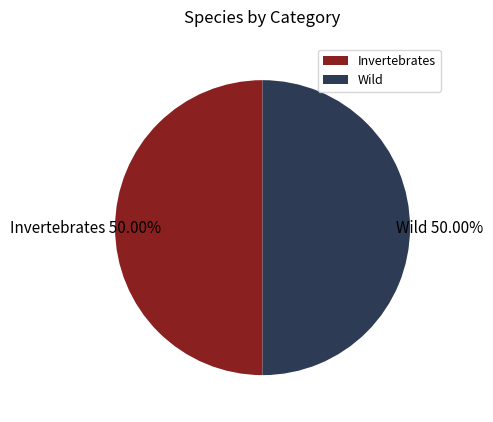

What is the ratio of the value at Wild 50.00% to the value at Invertebrates 50.00%?

1.0